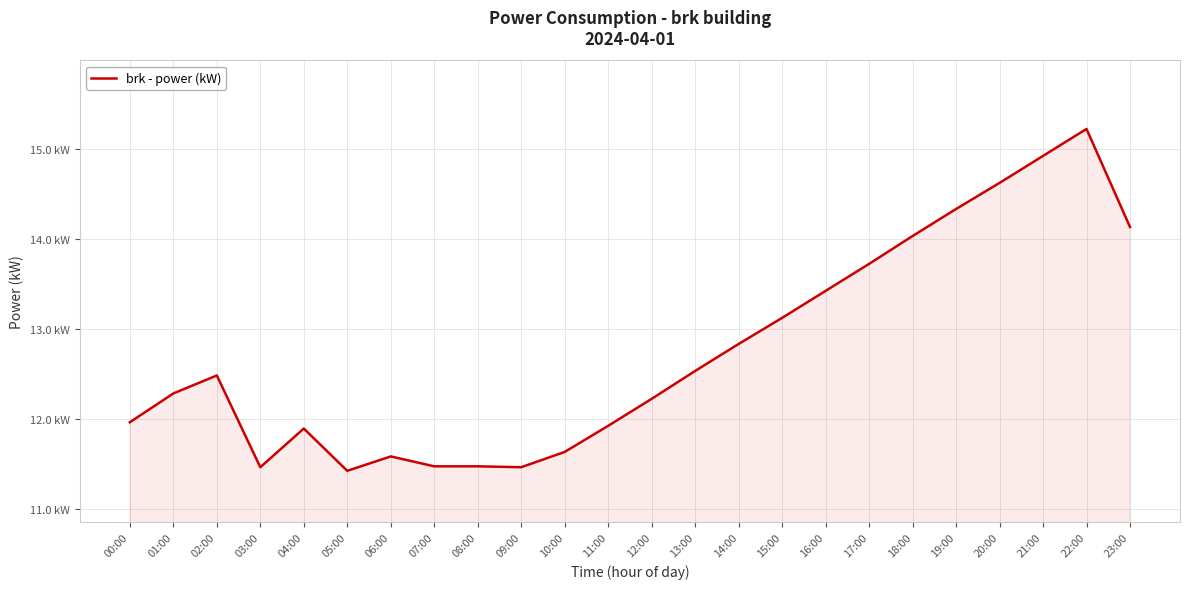

How many interior local valleys (lower than both neighbors) does the data have?

3